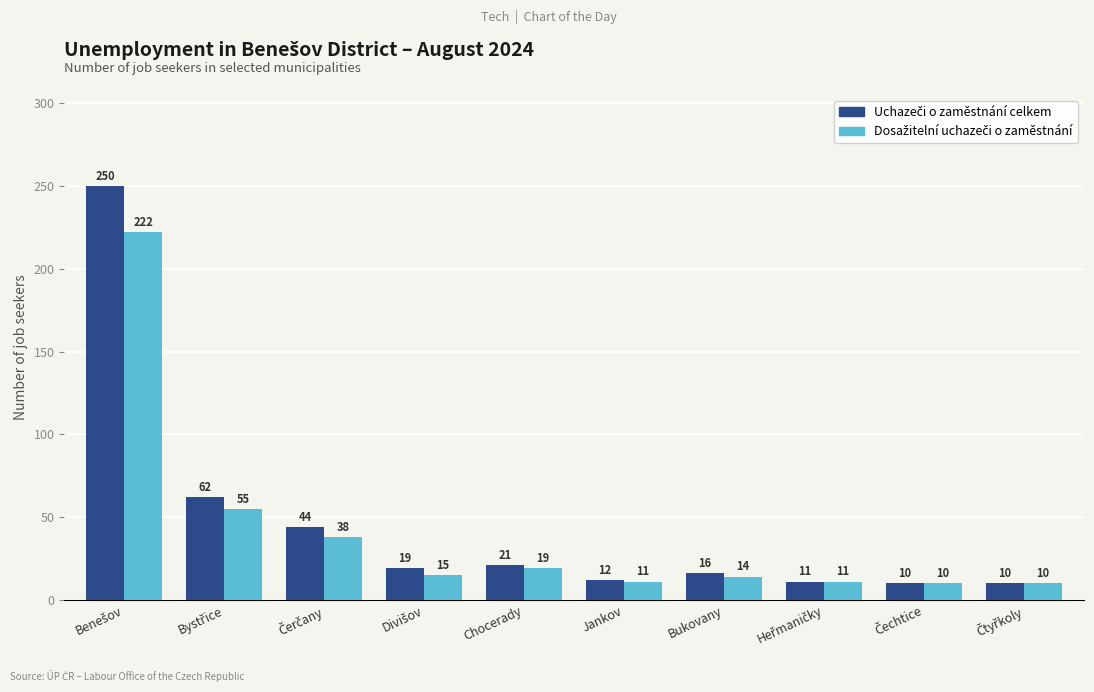

What is the greatest value displayed?

250